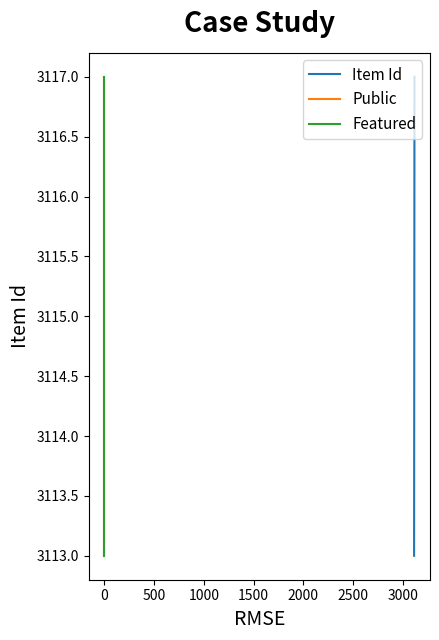

True or false: Featured and Item Id intersect in this chart.

False